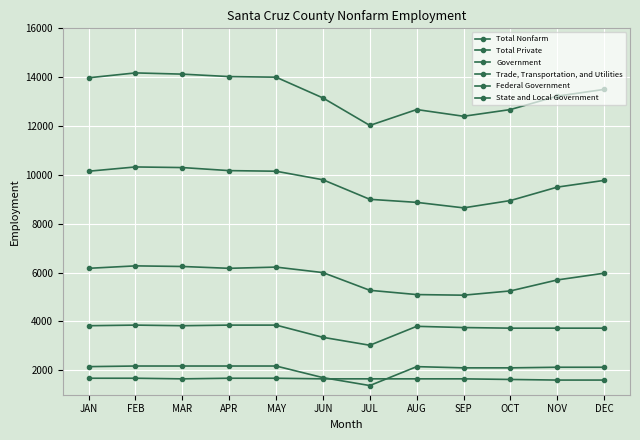

How many values in the Federal Government series are below 1650?

3